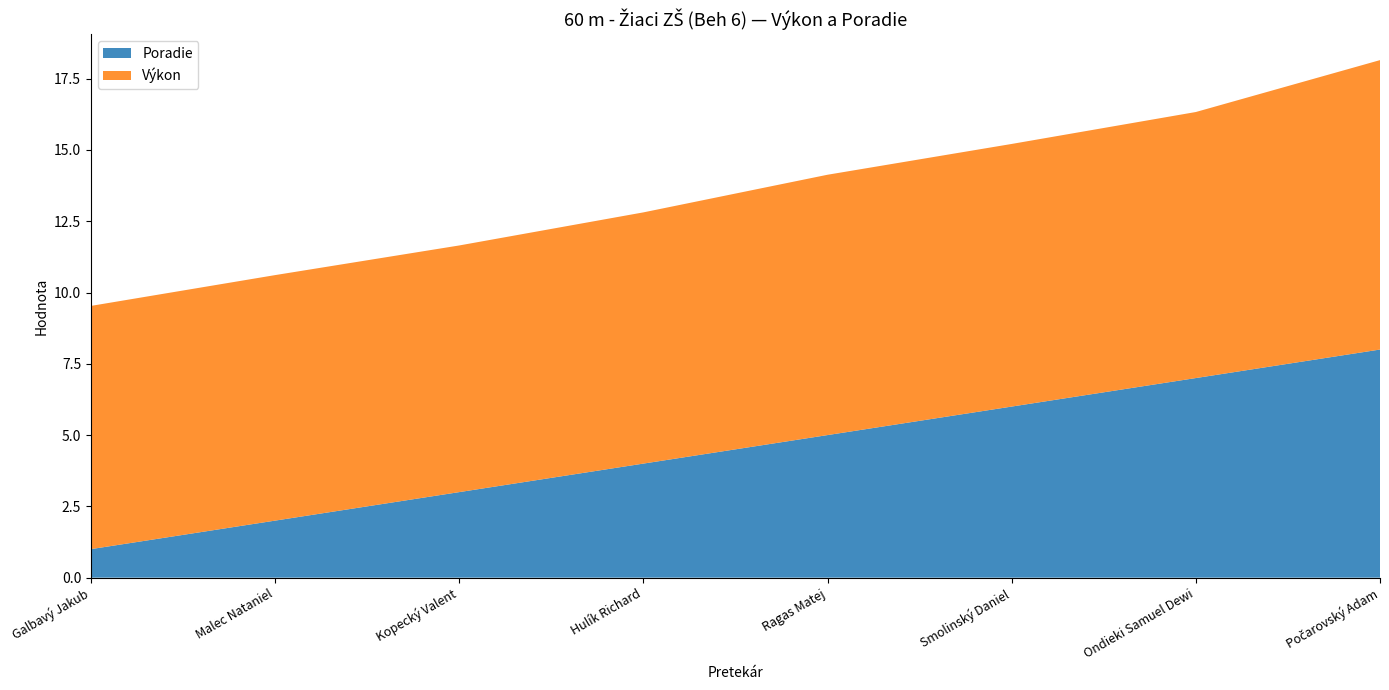

Reading left to right, list all the values displayed in this chart.

Poradie: Galbavý Jakub=1.0	Malec Nataniel=2.0	Kopecký Valent=3.0	Hulík Richard=4.0	Ragas Matej=5.0	Smolinský Daniel=6.0	Ondieki Samuel Dewi=7.0	Počarovský Adam=8.0
Výkon: Galbavý Jakub=8.5	Malec Nataniel=8.6	Kopecký Valent=8.7	Hulík Richard=8.8	Ragas Matej=9.1	Smolinský Daniel=9.2	Ondieki Samuel Dewi=9.3	Počarovský Adam=10.2